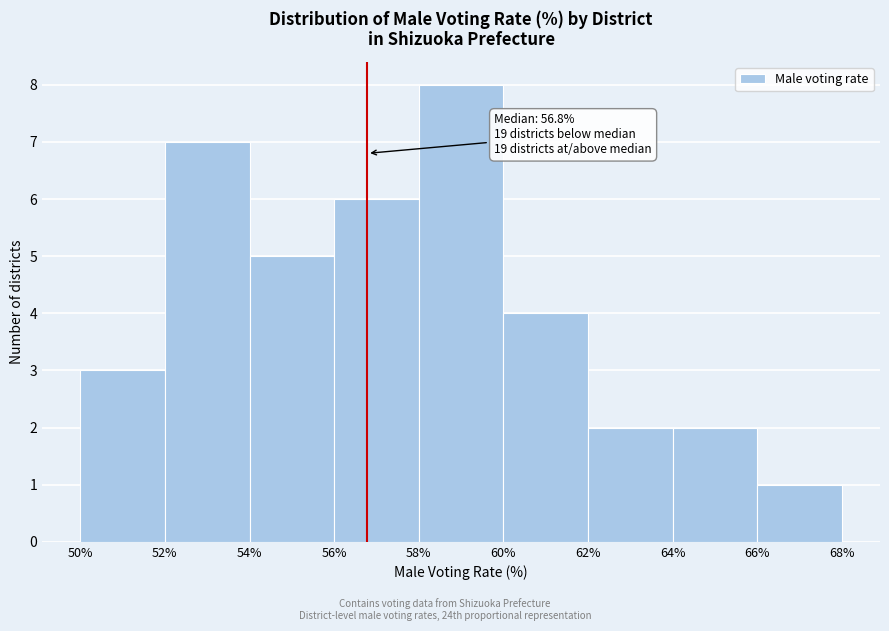

Over which range of the x-axis is the bar tallest?

58% to 60%